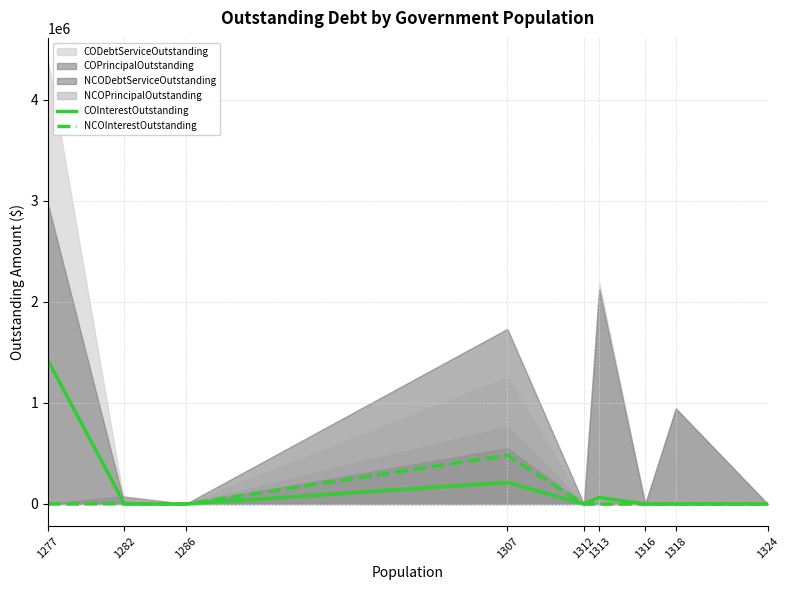

Does the chart have visible grid lines?

Yes